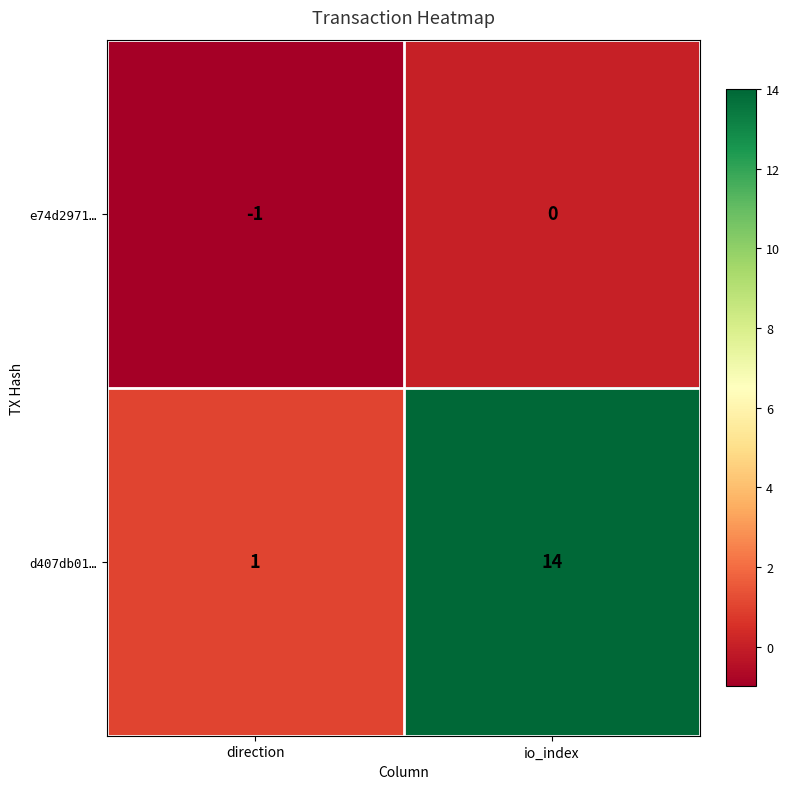

The d407db01… series shows 19 at io_index. True or false?

False